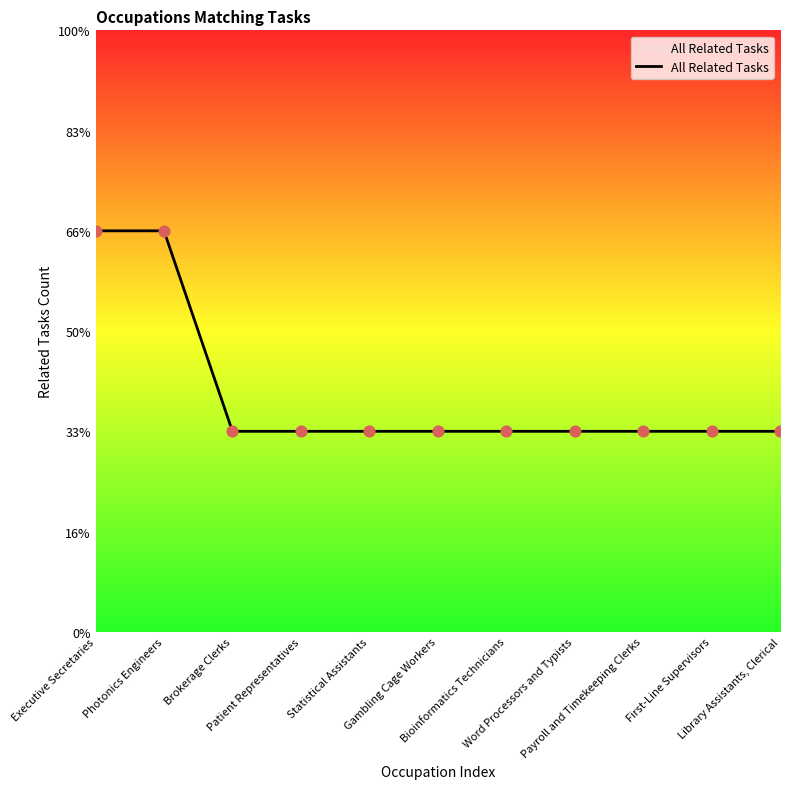

Which has a higher value, Executive Secretaries or Gambling Cage Workers?

Executive Secretaries